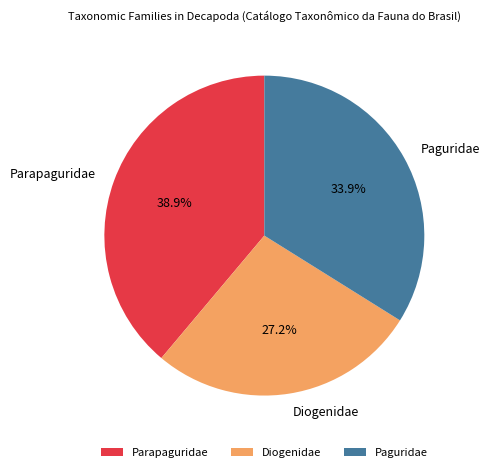

What is the ratio of the value at Paguridae to the value at Parapaguridae?

0.9